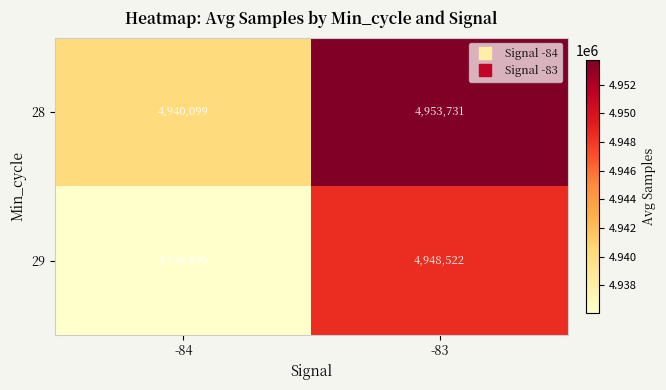

Read the 29 value at -83, to the nearest 10.

4948520